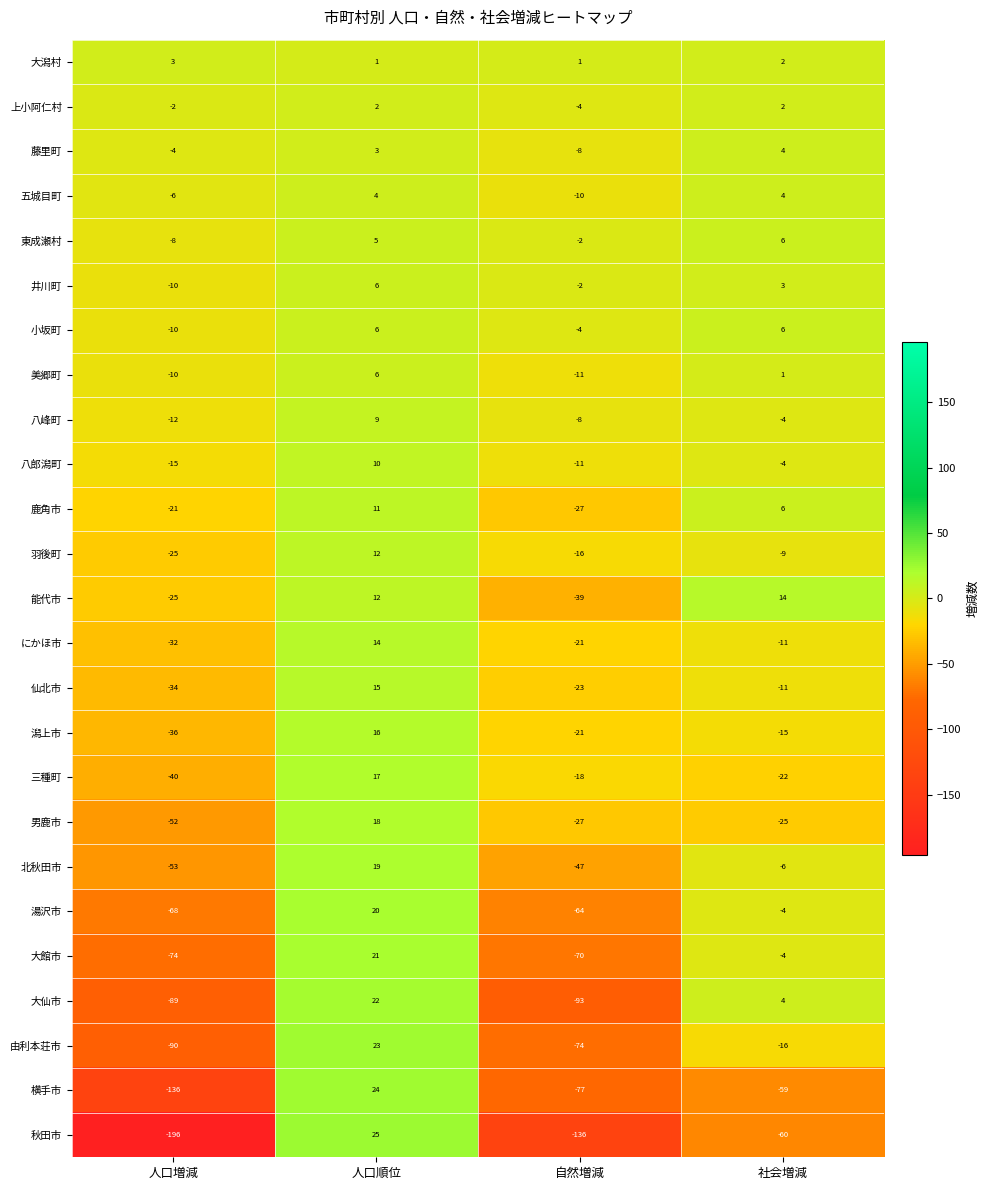

How many 羽後町 values are between -16 and 12?

3